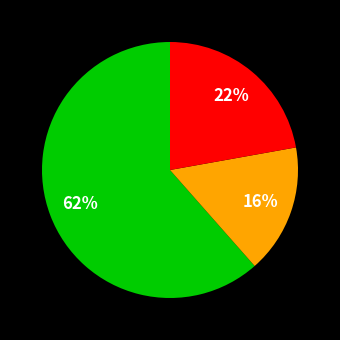

To the nearest percent, what is the average slice percentage?

33%